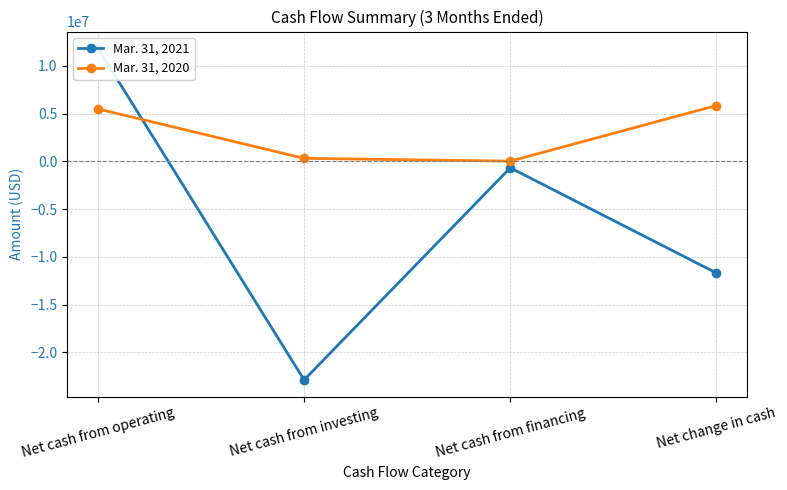

Which series ends up on top after the final intersection of Mar. 31, 2020 and Mar. 31, 2021?

Mar. 31, 2020